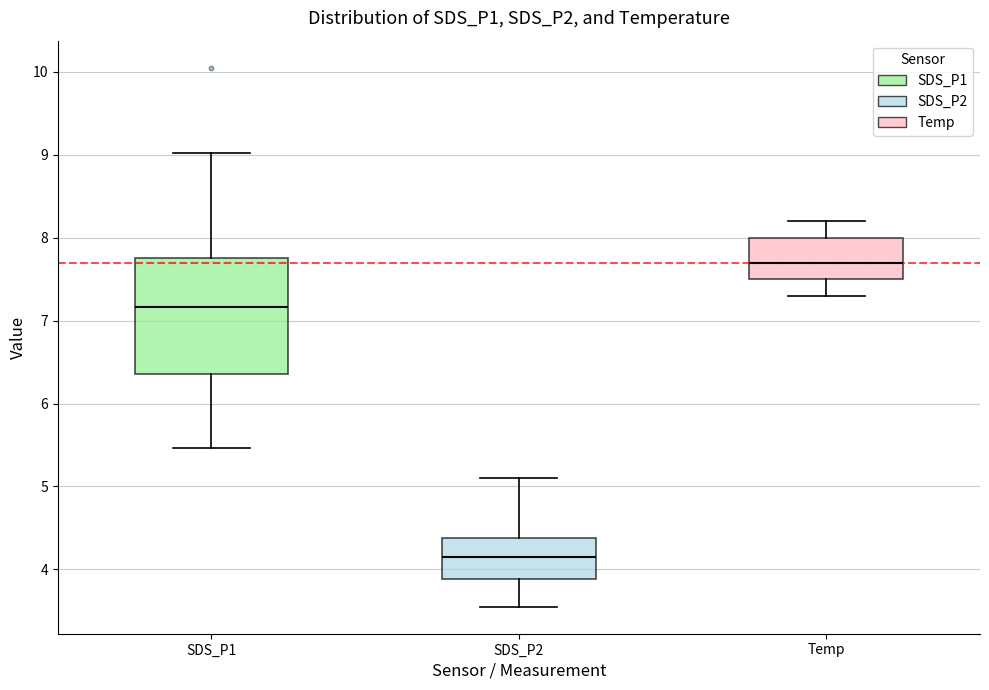

Reading left to right, transcribe this box plot: for each box, give where its median line is, the range the box spans, and where its two whiskers end, as read against the y-axis. The values are not printed on the chart, so give them approximately, as read against the axis.

SDS_P1: median 7.2, box 6.4 to 7.8, whiskers 5.5 to 9.0
SDS_P2: median 4.2, box 3.9 to 4.4, whiskers 3.6 to 5.1
Temp: median 7.7, box 7.5 to 8.0, whiskers 7.3 to 8.2